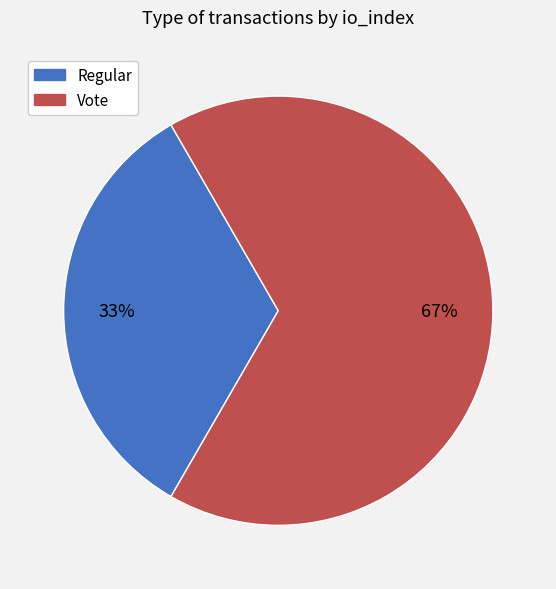

The Vote slice represents 78% of the pie. True or false?

False